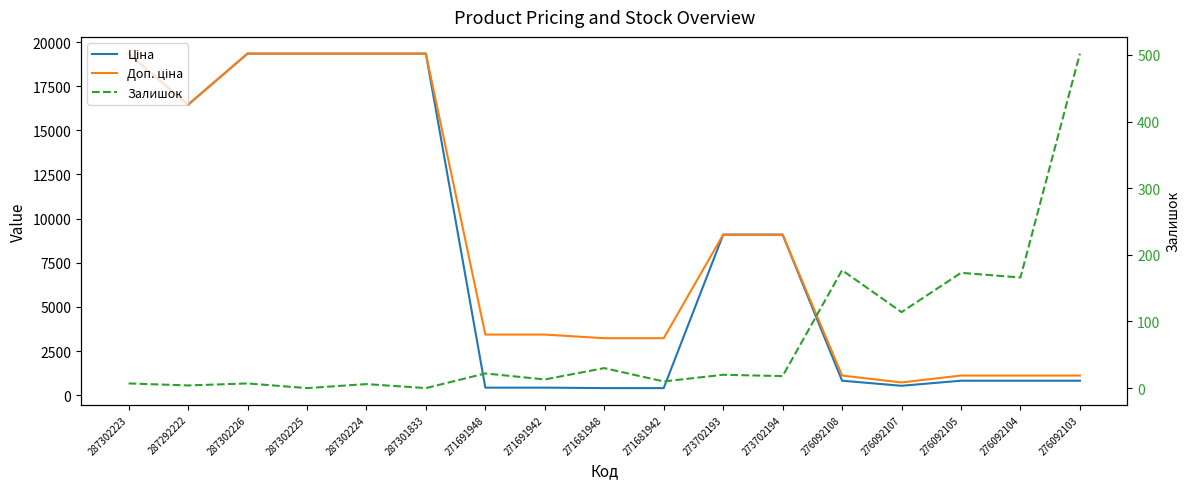

How many lines are shown in the chart?

3